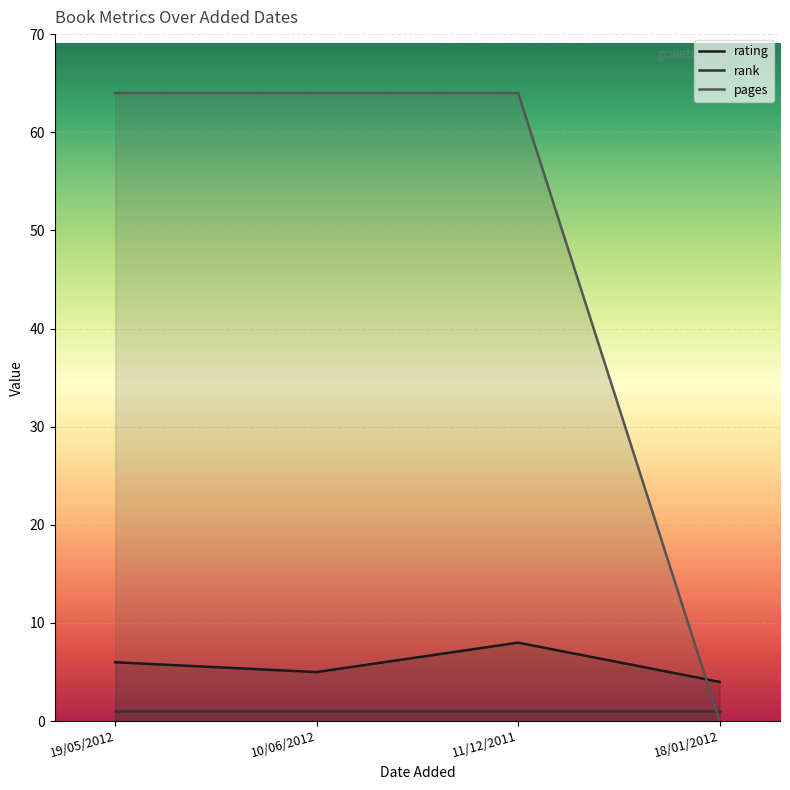

What is the highest value of the pages series?

64